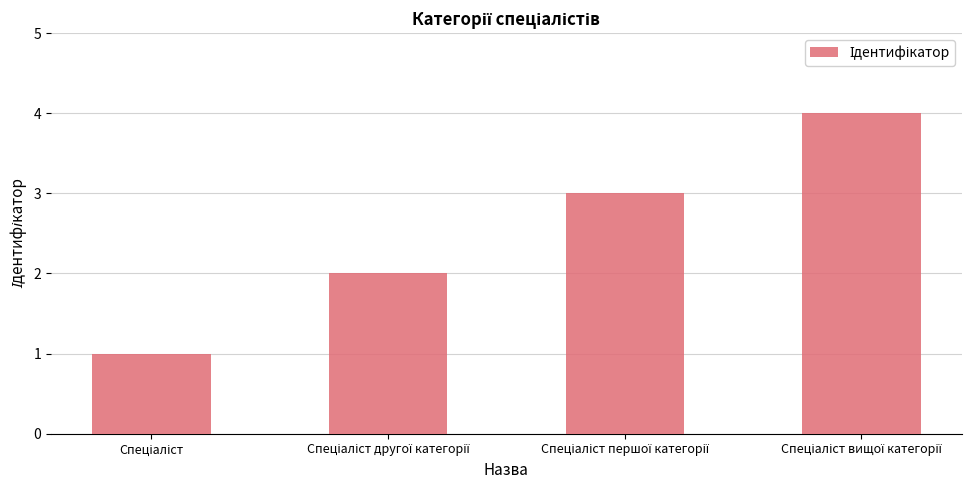

Reading left to right, transcribe all the data shown in this chart.

1	2	3	4